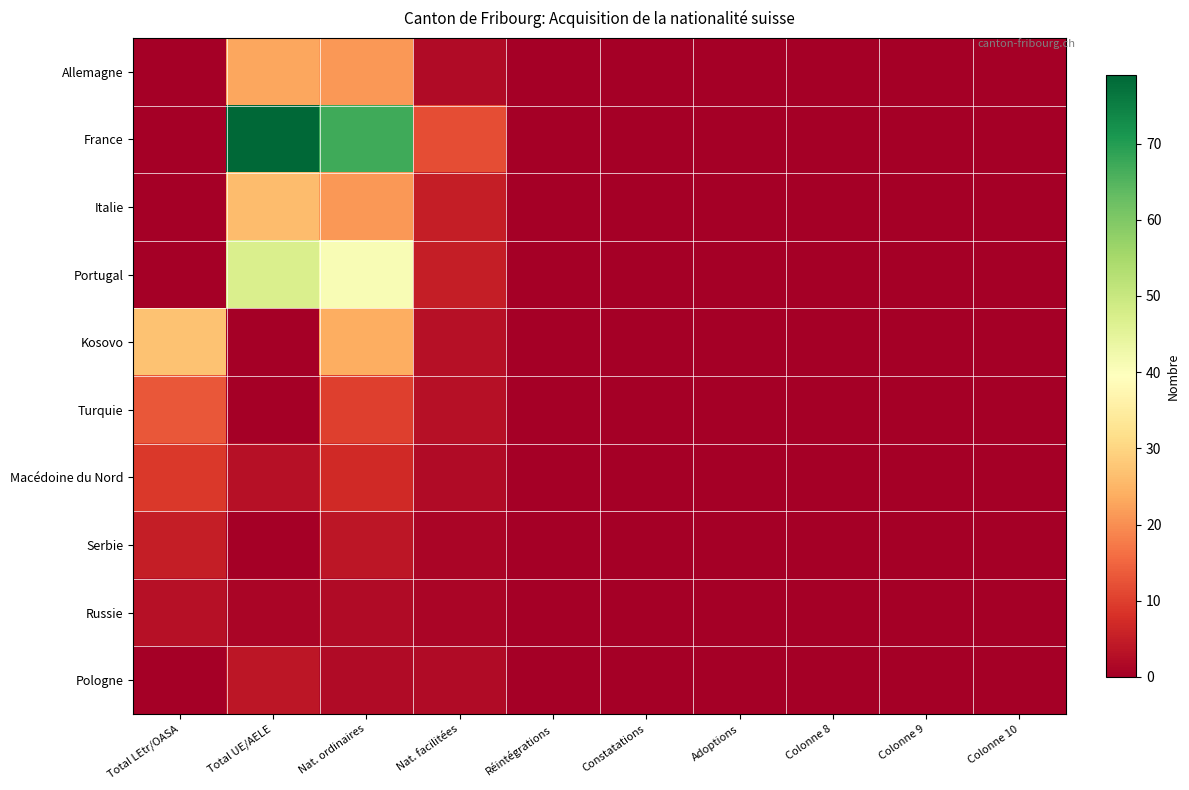

Reading left to right, list all the values displayed in this chart.

Allemagne: Total LEtr/OASA=0	Total UE/AELE=23	Nat. ordinaires=21	Nat. facilitées=2	Réintégrations=0	Constatations=0	Adoptions=0	Colonne 8=0	Colonne 9=0	Colonne 10=0
France: Total LEtr/OASA=0	Total UE/AELE=79	Nat. ordinaires=67	Nat. facilitées=12	Réintégrations=0	Constatations=0	Adoptions=0	Colonne 8=0	Colonne 9=0	Colonne 10=0
Italie: Total LEtr/OASA=0	Total UE/AELE=26	Nat. ordinaires=21	Nat. facilitées=5	Réintégrations=0	Constatations=0	Adoptions=0	Colonne 8=0	Colonne 9=0	Colonne 10=0
Portugal: Total LEtr/OASA=0	Total UE/AELE=47	Nat. ordinaires=41	Nat. facilitées=5	Réintégrations=0	Constatations=0	Adoptions=0	Colonne 8=0	Colonne 9=0	Colonne 10=0
Kosovo: Total LEtr/OASA=27	Total UE/AELE=0	Nat. ordinaires=24	Nat. facilitées=3	Réintégrations=0	Constatations=0	Adoptions=0	Colonne 8=0	Colonne 9=0	Colonne 10=0
Turquie: Total LEtr/OASA=13	Total UE/AELE=0	Nat. ordinaires=10	Nat. facilitées=3	Réintégrations=0	Constatations=0	Adoptions=0	Colonne 8=0	Colonne 9=0	Colonne 10=0
Macédoine du Nord: Total LEtr/OASA=9	Total UE/AELE=3	Nat. ordinaires=7	Nat. facilitées=2	Réintégrations=0	Constatations=0	Adoptions=0	Colonne 8=0	Colonne 9=0	Colonne 10=0
Serbie: Total LEtr/OASA=5	Total UE/AELE=0	Nat. ordinaires=4	Nat. facilitées=1	Réintégrations=0	Constatations=0	Adoptions=0	Colonne 8=0	Colonne 9=0	Colonne 10=0
Russie: Total LEtr/OASA=3	Total UE/AELE=1	Nat. ordinaires=2	Nat. facilitées=1	Réintégrations=0	Constatations=0	Adoptions=0	Colonne 8=0	Colonne 9=0	Colonne 10=0
Pologne: Total LEtr/OASA=0	Total UE/AELE=4	Nat. ordinaires=2	Nat. facilitées=2	Réintégrations=0	Constatations=0	Adoptions=0	Colonne 8=0	Colonne 9=0	Colonne 10=0